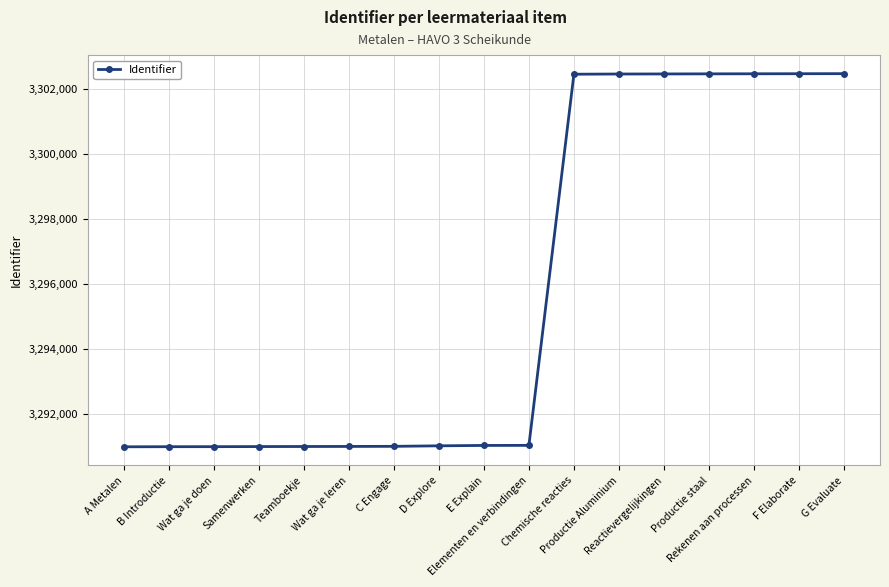

What is the maximum value shown in the chart?

3302484